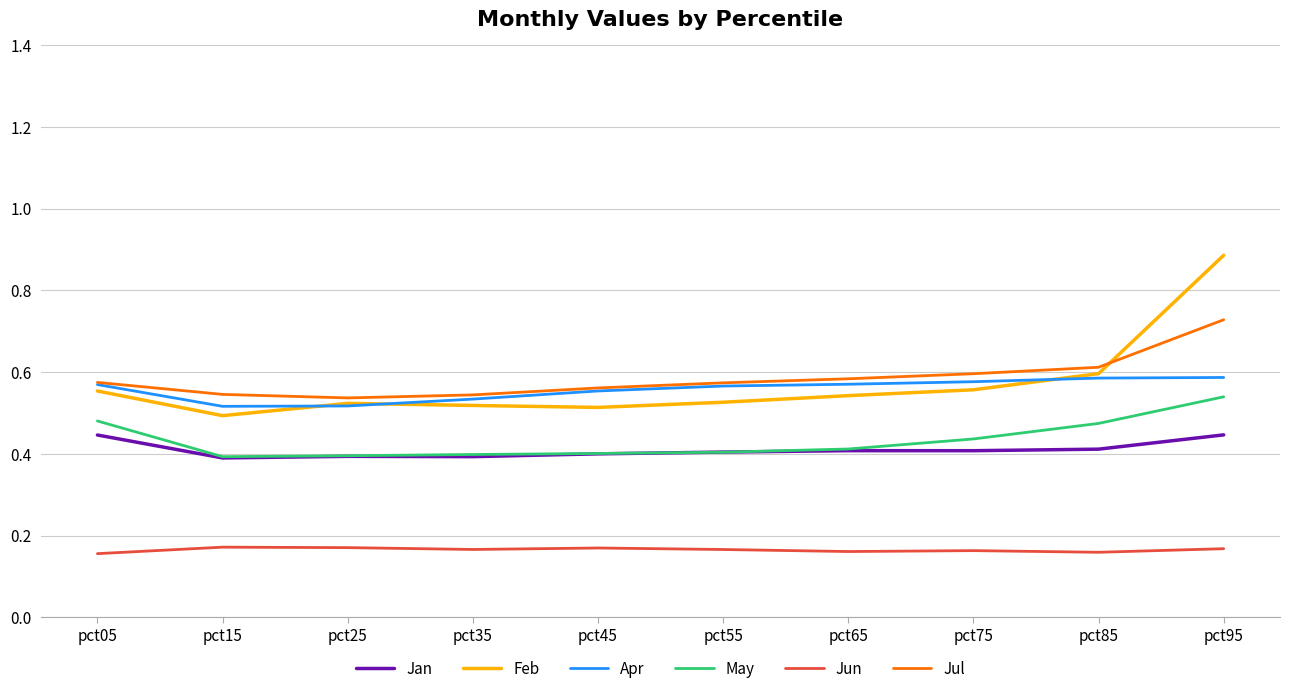

Is the value of Jun at pct25 greater than the value of Jul at pct25?

No